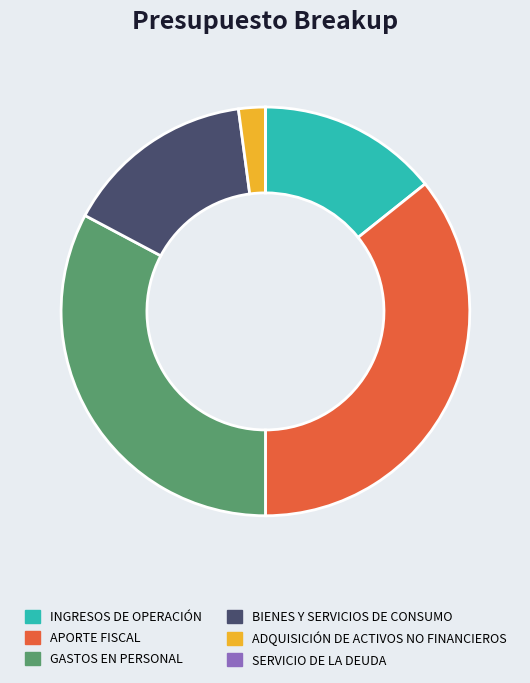

The ADQUISICIÓN DE ACTIVOS NO FINANCIEROS slice represents 10% of the pie. True or false?

False